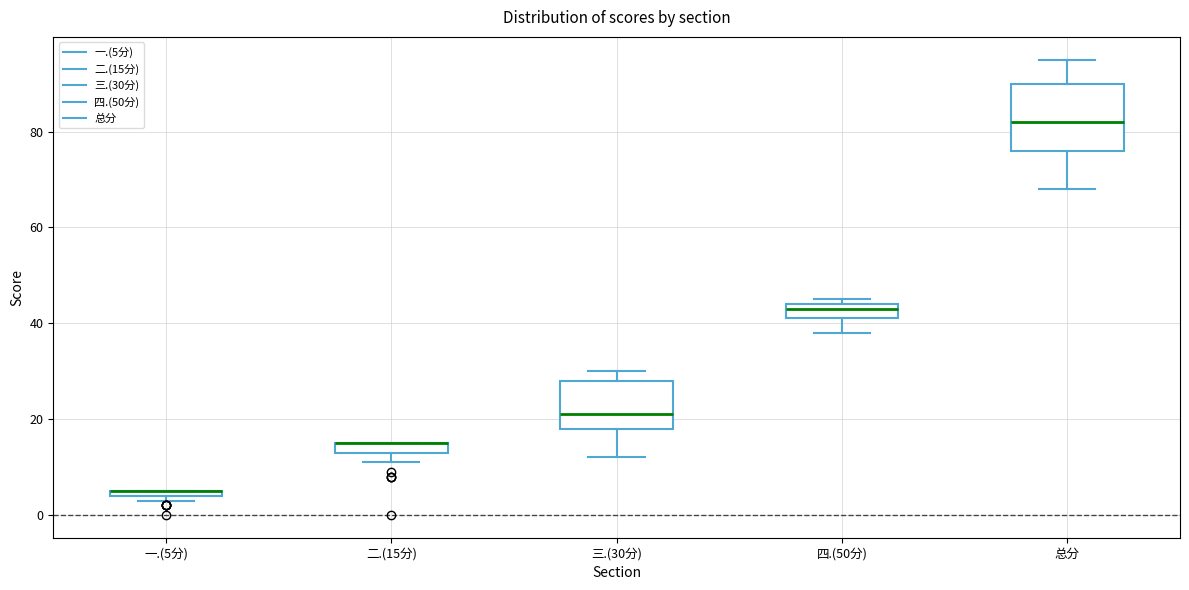

Where is the lower edge of the box for 一.(5分) on the y-axis? The values are not printed on the chart, so give them approximately, as read against the axis.

4